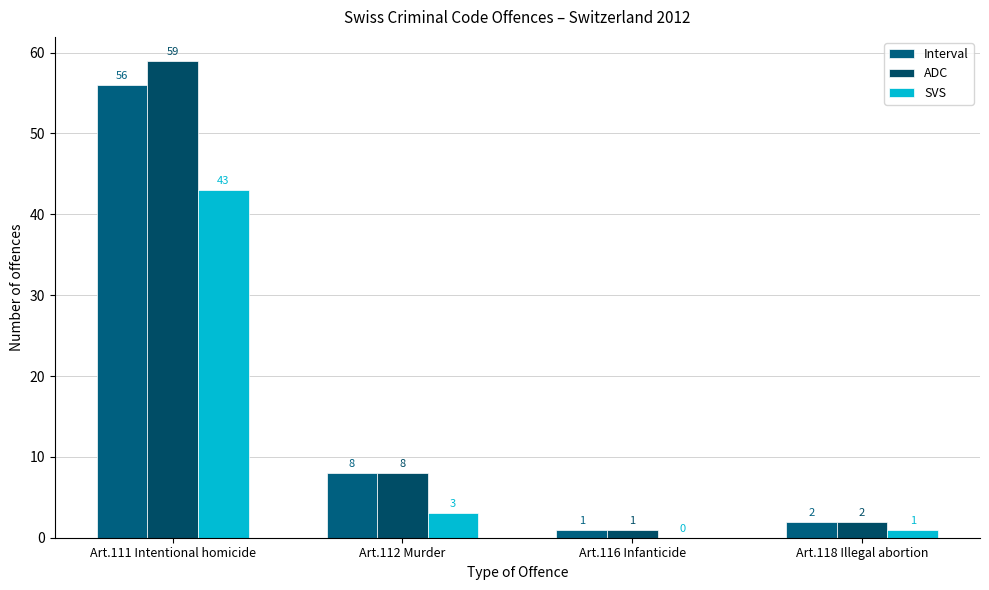

True or false: Interval has a value of 11 at Art.112 Murder.

False